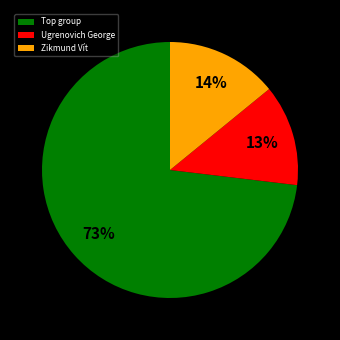

Approximately how many times larger is the value at Zikmund Vít compared to Ugrenovich George?

1.1